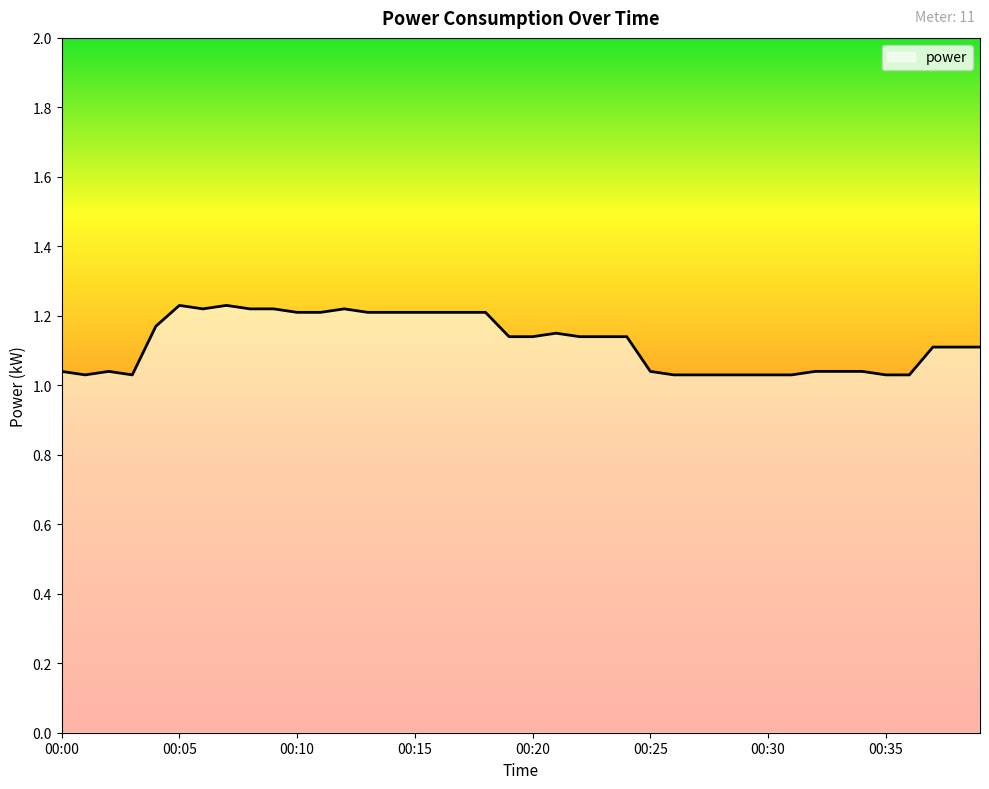

Reading left to right, transcribe all the data shown in this chart.

00:00=1.0	00:01=1.0	00:02=1.0	00:03=1.0	00:04=1.2	00:05=1.2	00:06=1.2	00:07=1.2	00:08=1.2	00:09=1.2	00:10=1.2	00:11=1.2	00:12=1.2	00:13=1.2	00:14=1.2	00:15=1.2	00:16=1.2	00:17=1.2	00:18=1.2	00:19=1.1	00:20=1.1	00:21=1.1	00:22=1.1	00:23=1.1	00:24=1.1	00:25=1.0	00:26=1.0	00:27=1.0	00:28=1.0	00:29=1.0	00:30=1.0	00:31=1.0	00:32=1.0	00:33=1.0	00:34=1.0	00:35=1.0	00:36=1.0	00:37=1.1	00:38=1.1	00:39=1.1